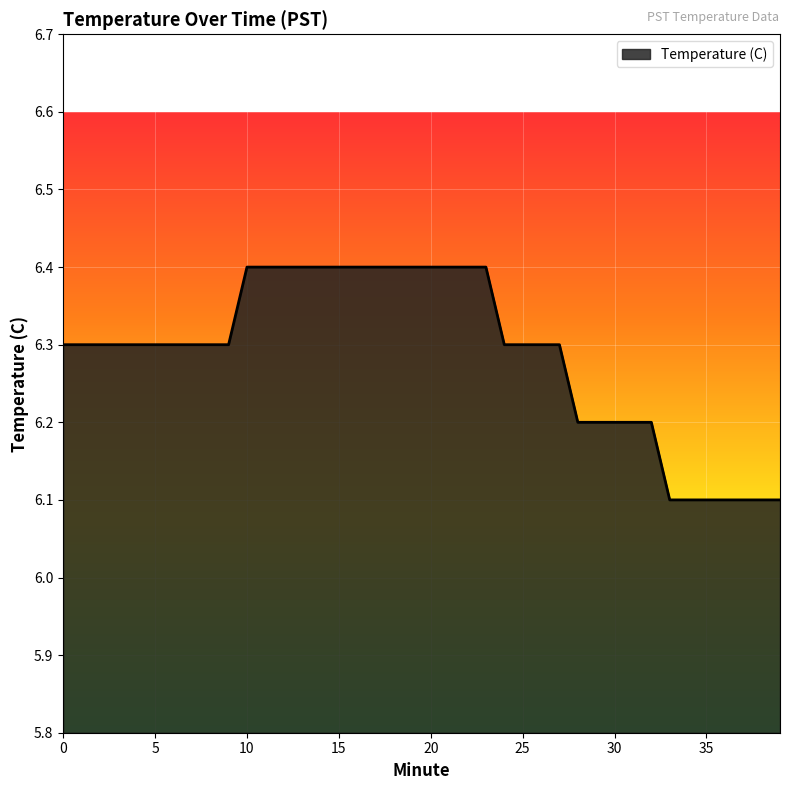

What is the difference between the maximum and minimum values?

0.3